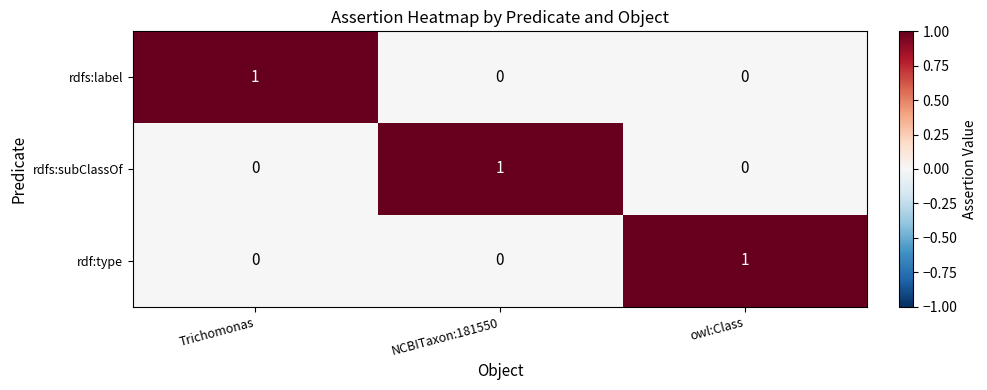

Reading right to left, transcribe all the data shown in this chart.

rdfs:label: owl:Class=0	NCBITaxon:181550=0	Trichomonas=1
rdfs:subClassOf: owl:Class=0	NCBITaxon:181550=1	Trichomonas=0
rdf:type: owl:Class=1	NCBITaxon:181550=0	Trichomonas=0